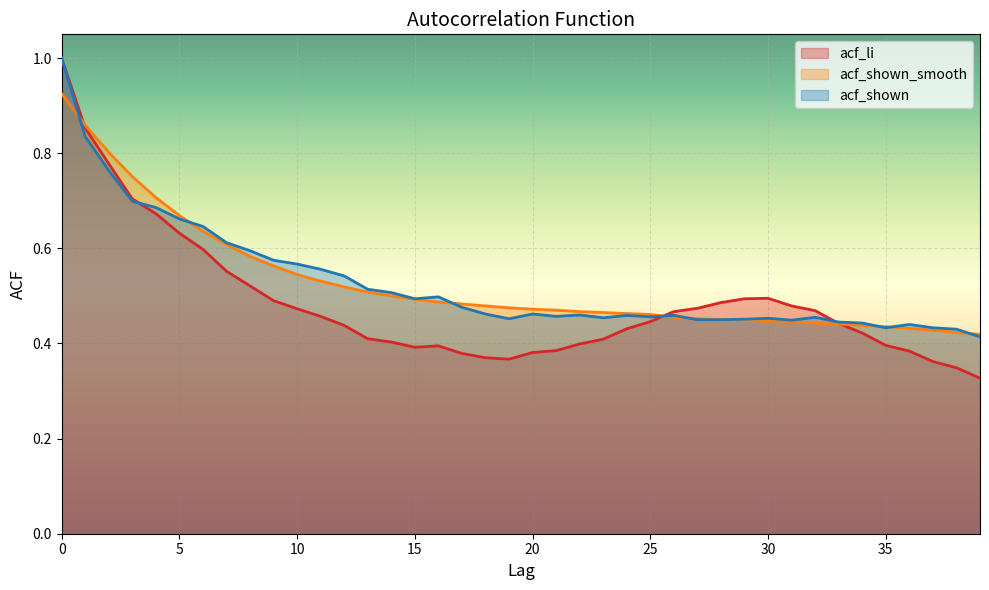

What is the difference between the acf_shown values at 9 and 38?

0.1